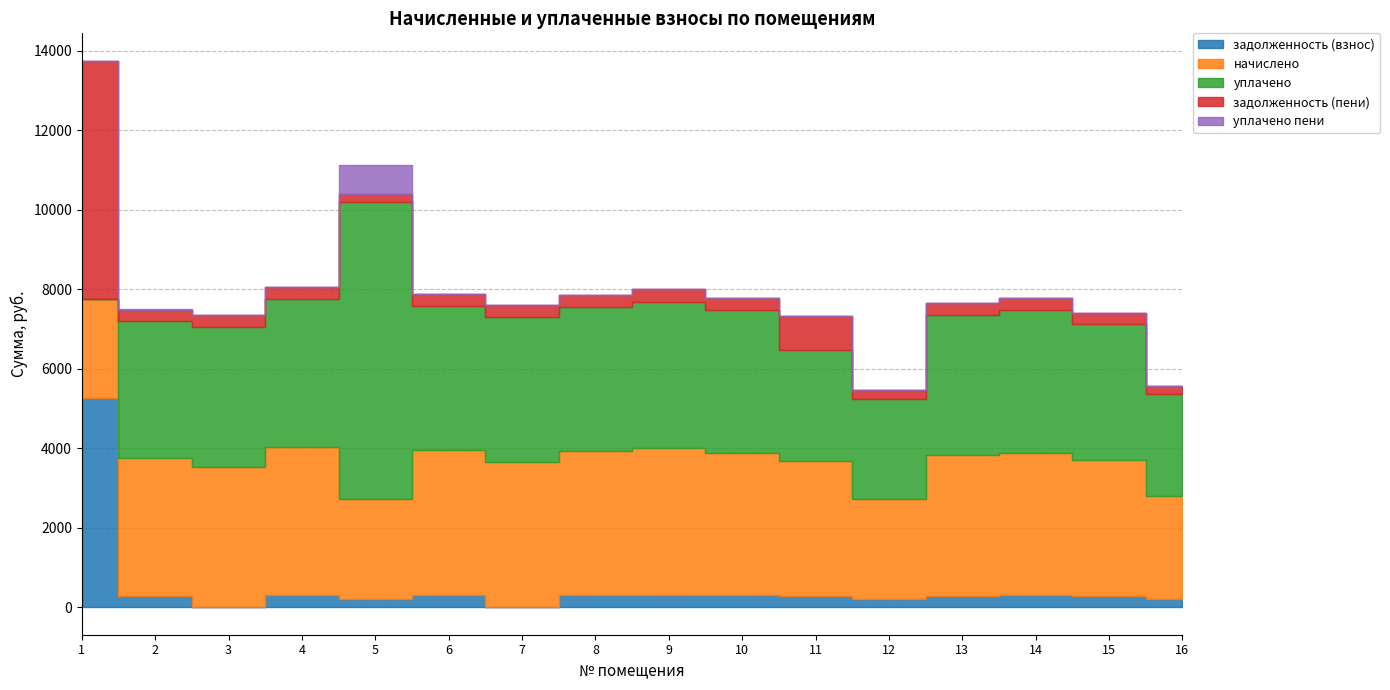

The value of задолженность (пени) at 9 is 77.2. True or false?

False